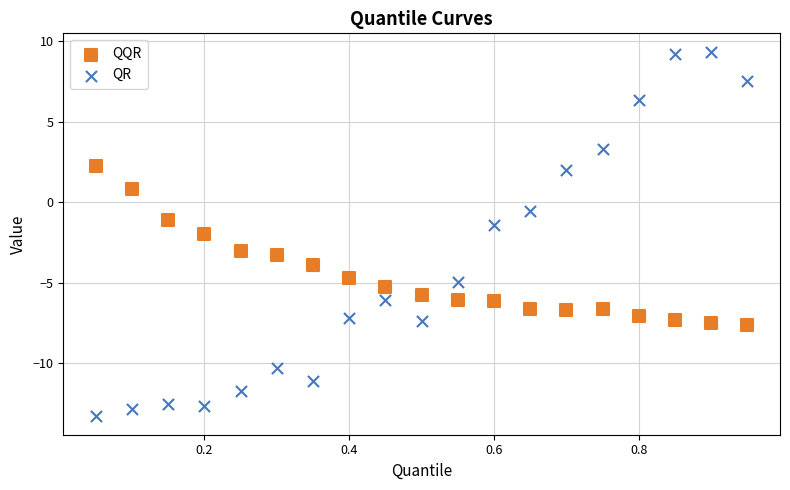

Which series contains the lowest Y value?

QR